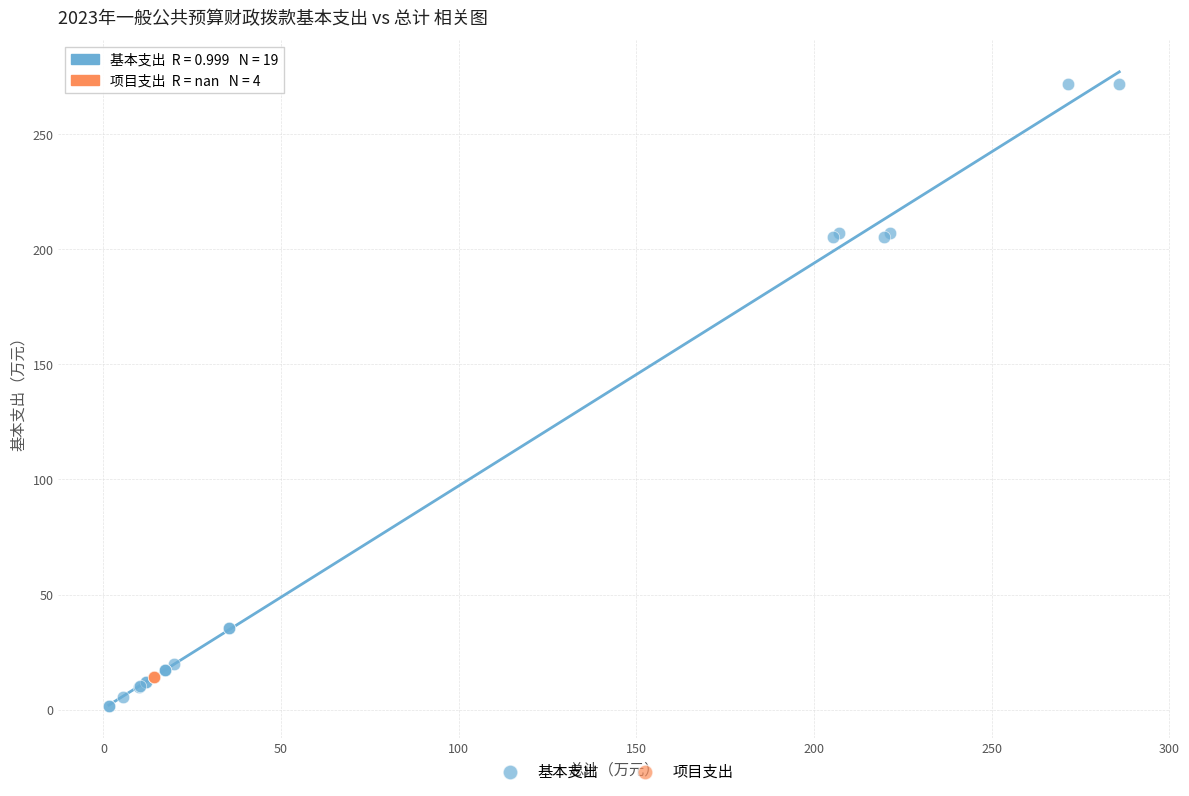

Which series reaches the minimum Y coordinate?

基本支出